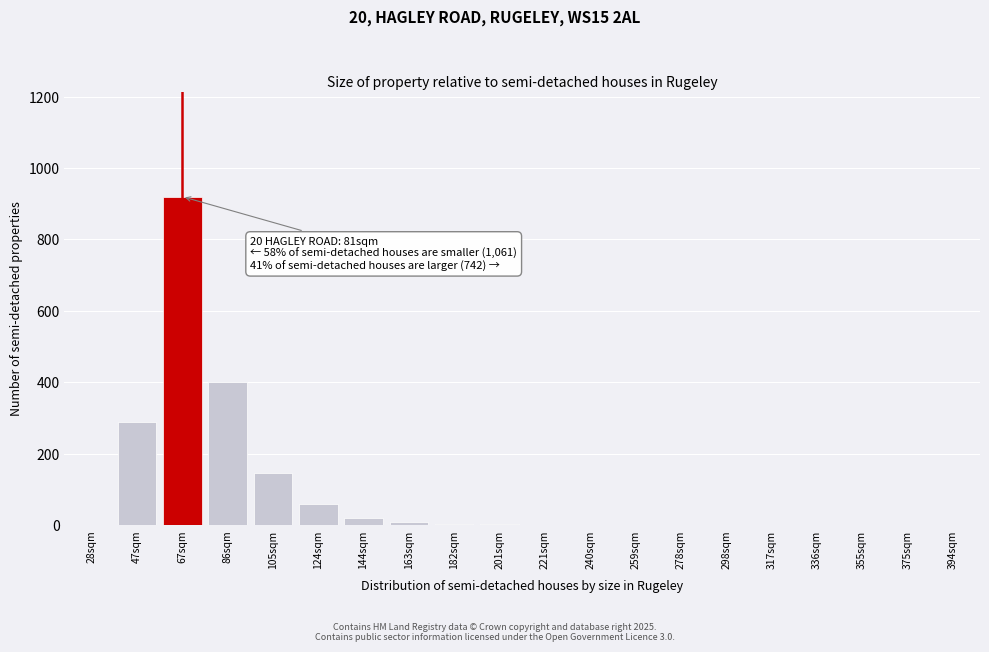

Which label corresponds to the largest value in the chart?

67sqm